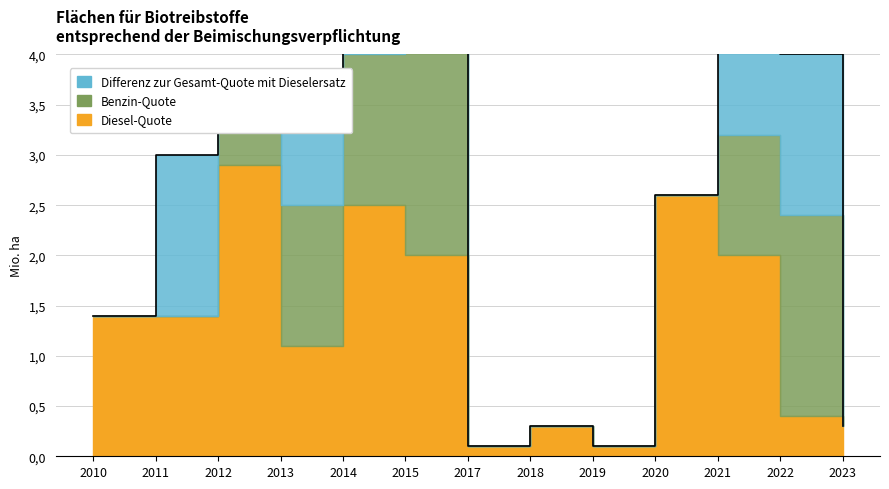

List the series in order of their overall mean, highest first.

Diesel-Quote, Benzin-Quote, Differenz zur Gesamt-Quote